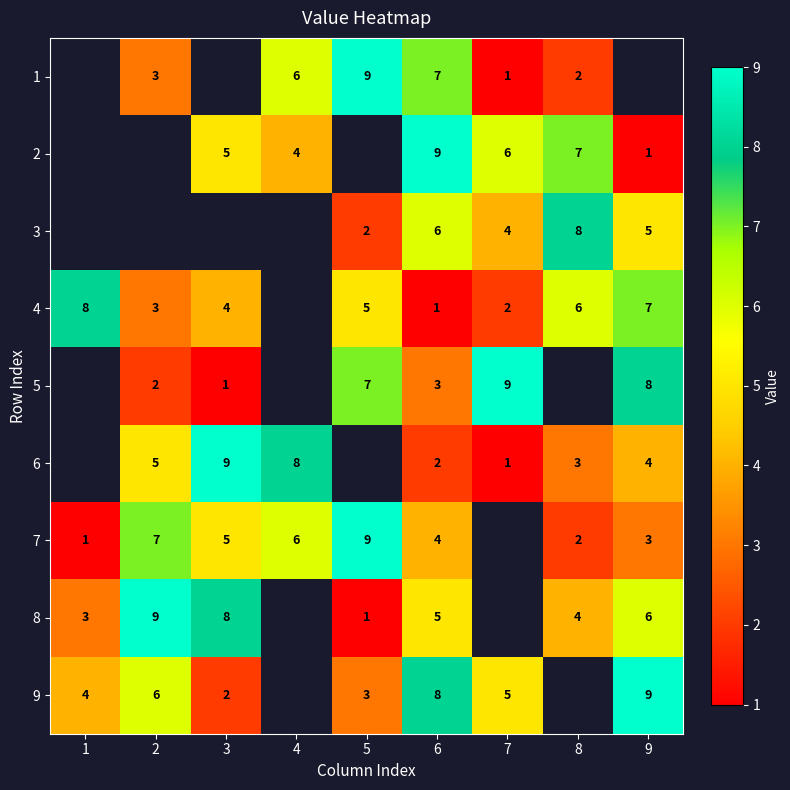

Is the value of 4 at 9 greater than the value of 3 at 6?

Yes